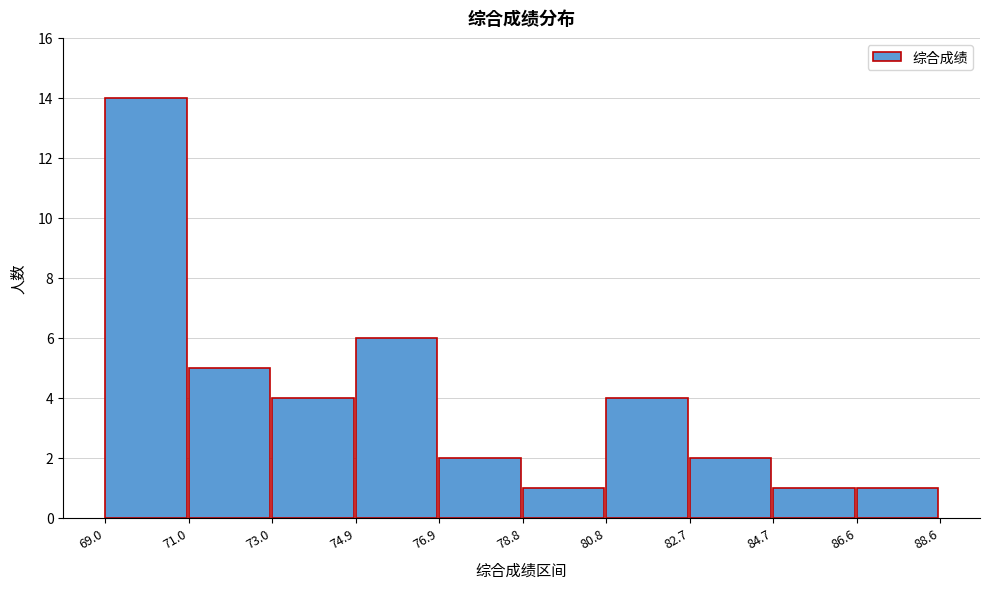

How tall is the bar that spans 84.7 to 86.6 on the x-axis? The values are not printed on the chart, so give them approximately, as read against the axis.

1